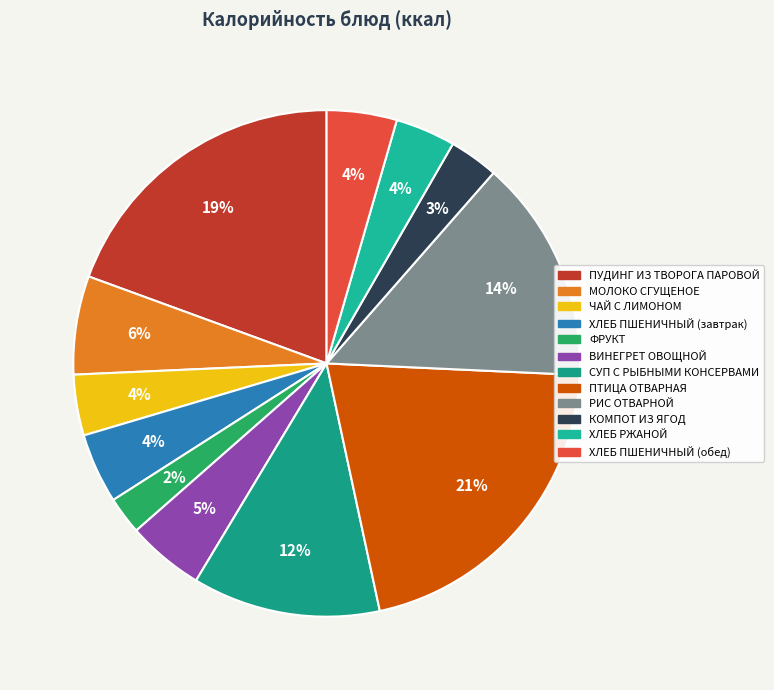

To the nearest percent, what portion does ПУДИНГ ИЗ ТВОРОГА ПАРОВОЙ represent?

19%